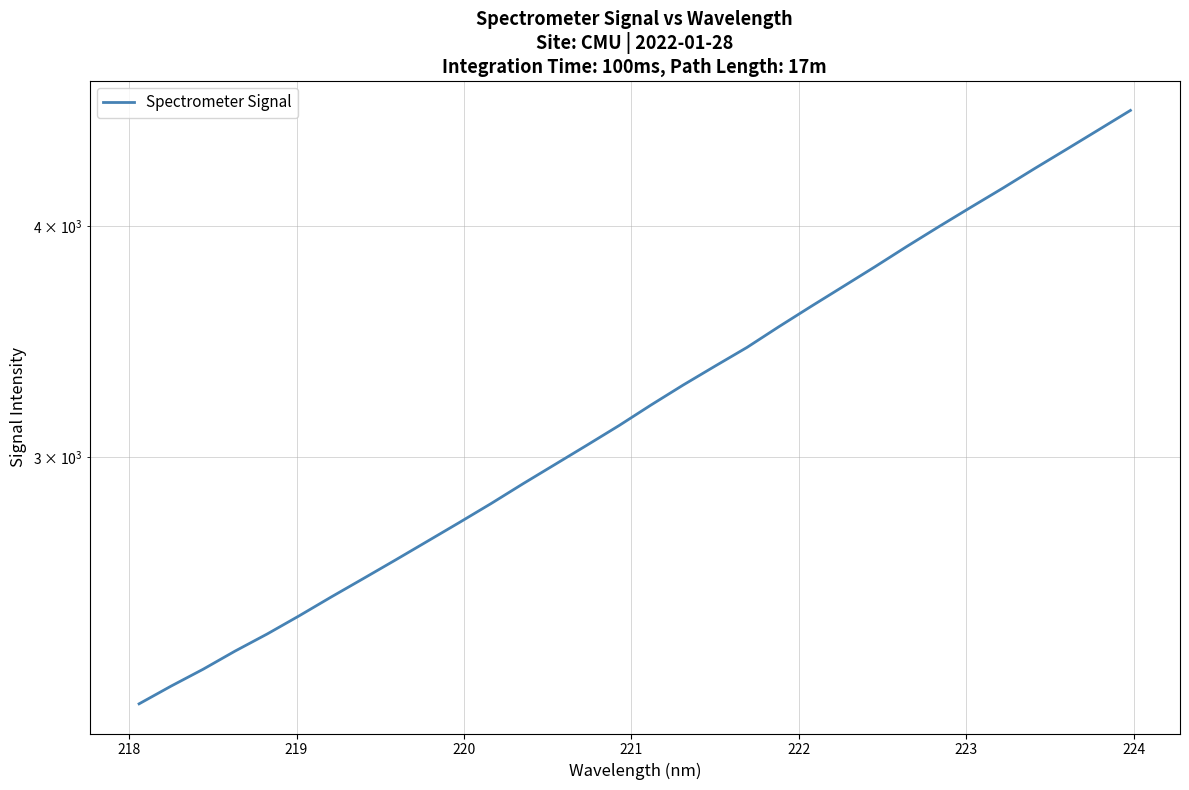

What is the average value?

3250.6